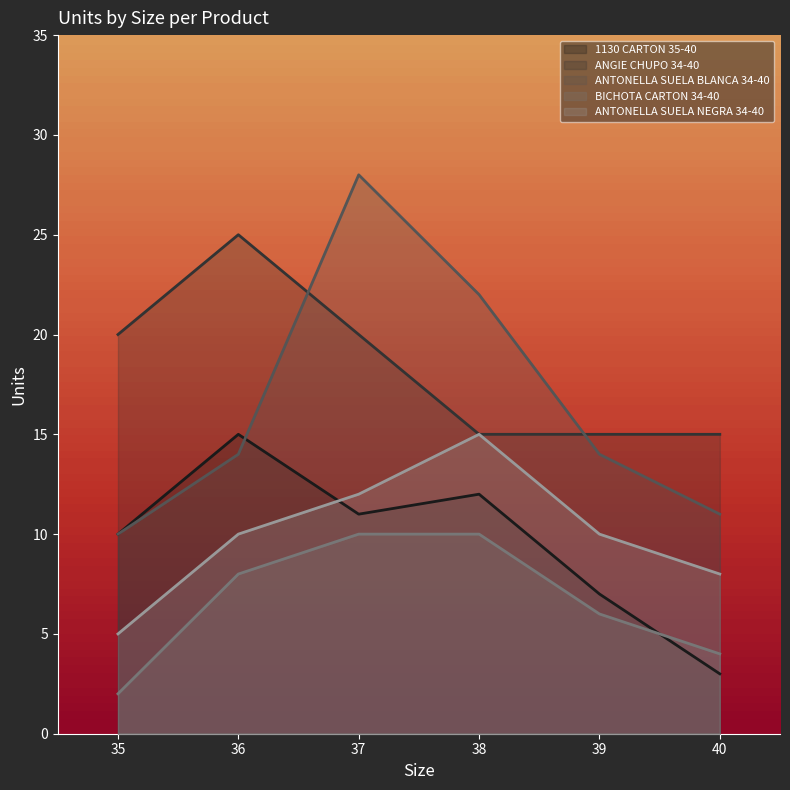

What is the sum of all 1130 CARTON 35-40 values?

58